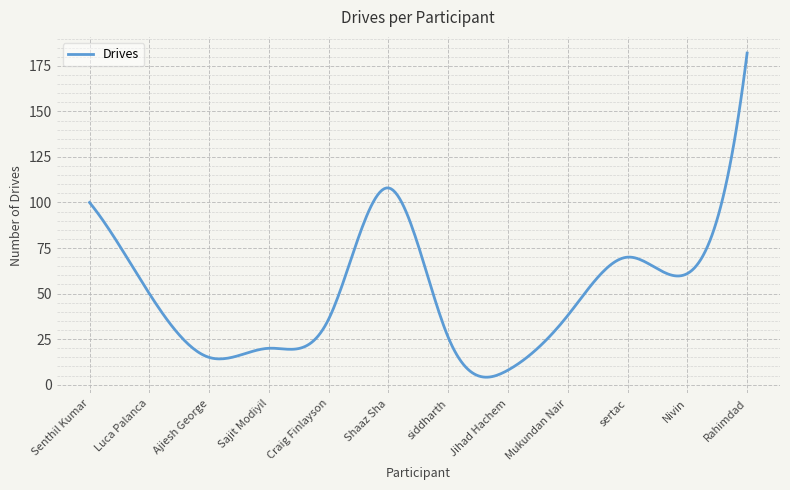

What is the maximum value shown in the chart?

182.0